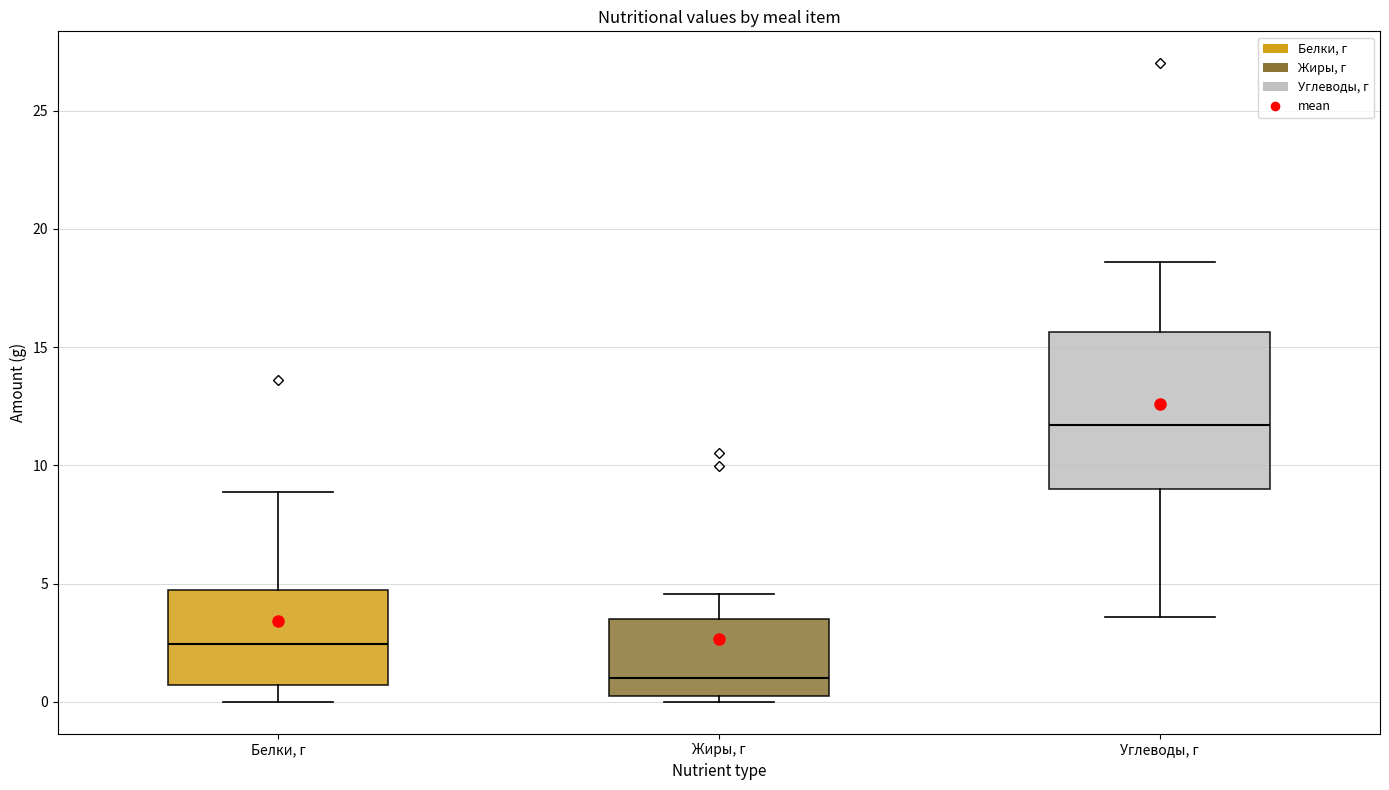

Reading left to right, read every box against the y-axis: the position of its median line, the range the box covers, and the ends of its whiskers. The values are not printed on the chart, so give them approximately, as read against the axis.

Белки, г: median 2.5, box 0.5 to 4.5, whiskers 0.0 to 9.0
Жиры, г: median 1.0, box 0.0 to 3.5, whiskers 0.0 (just below the box's lower edge) to 4.5
Углеводы, г: median 11.5, box 9.0 to 15.5, whiskers 3.5 to 18.5